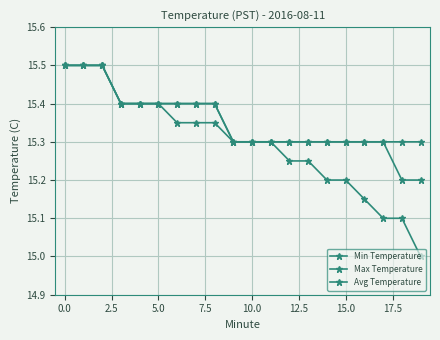

What is the average value of the Min Temperature series?

15.4